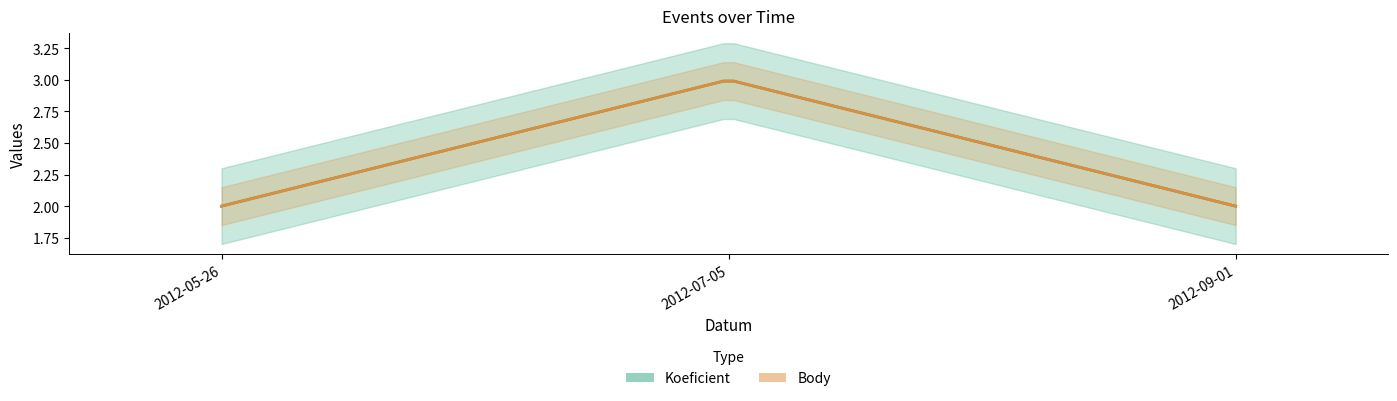

Count the number of data series in this chart.

2